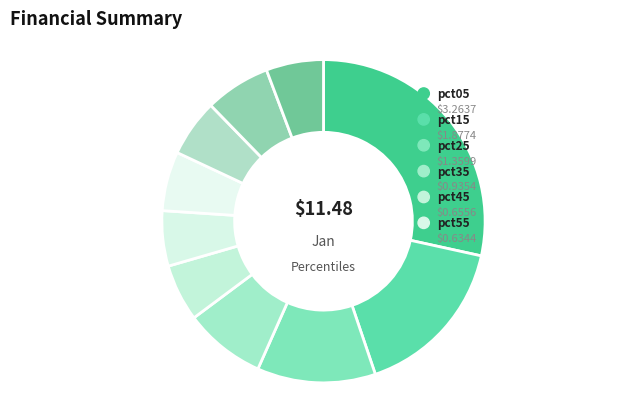

The pct05 slice represents 38% of the pie. True or false?

False